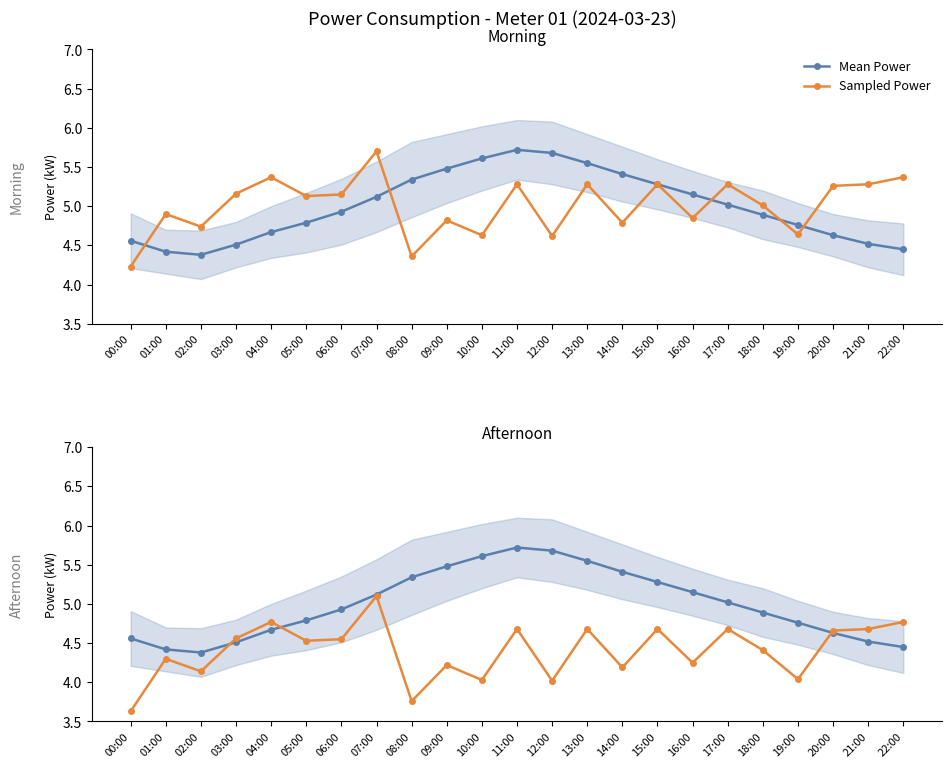

True or false: Mean Power and Sampled Power cross at least once.

True